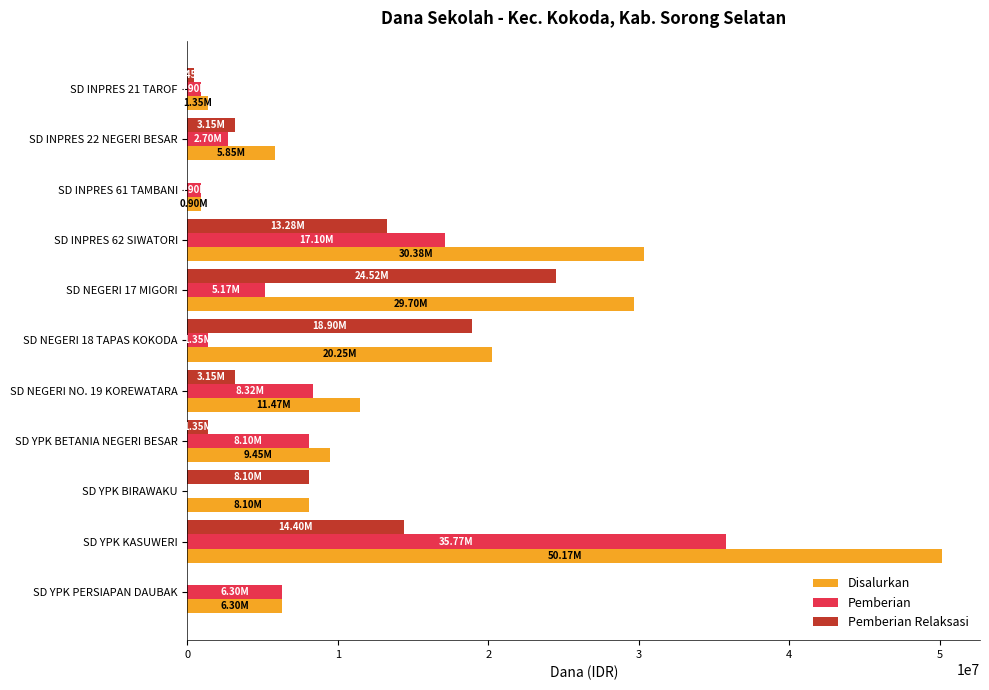

At which label is Pemberian closest to 17887500?

SD INPRES 62 SIWATORI